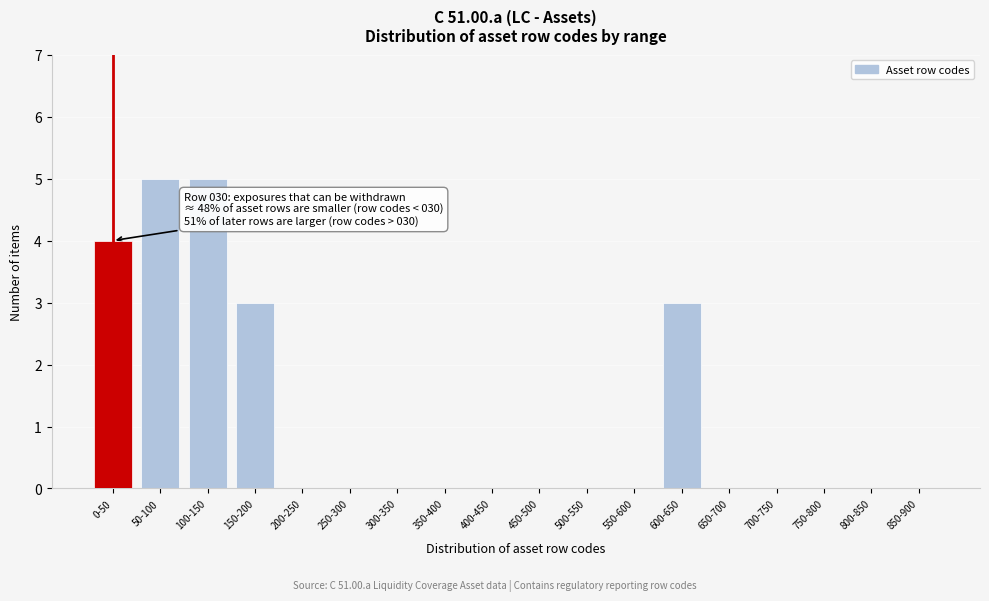

Reading left to right, list all the values displayed in this chart.

0-50=4	50-100=5	100-150=5	150-200=3	200-250=0	250-300=0	300-350=0	350-400=0	400-450=0	450-500=0	500-550=0	550-600=0	600-650=3	650-700=0	700-750=0	750-800=0	800-850=0	850-900=0